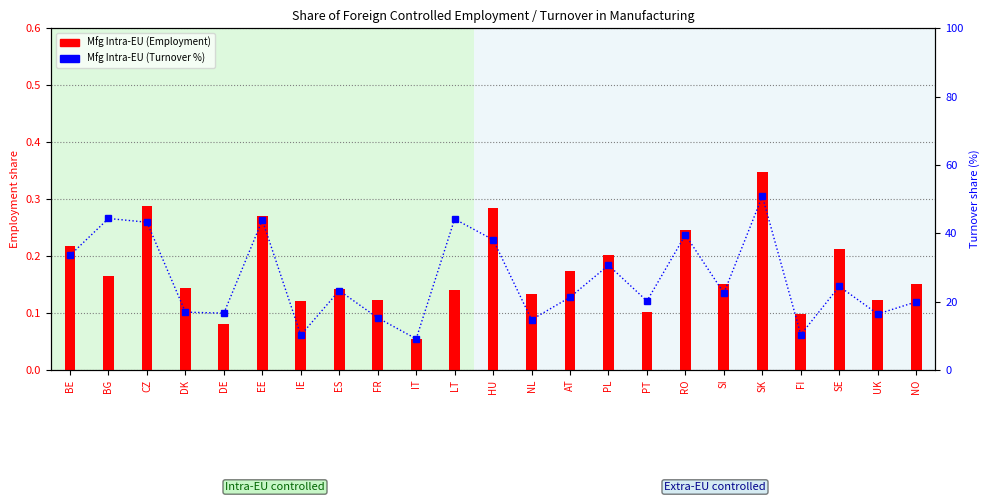

Which series changed the most between RO and SE?

Mfg Intra-EU (Turnover %)